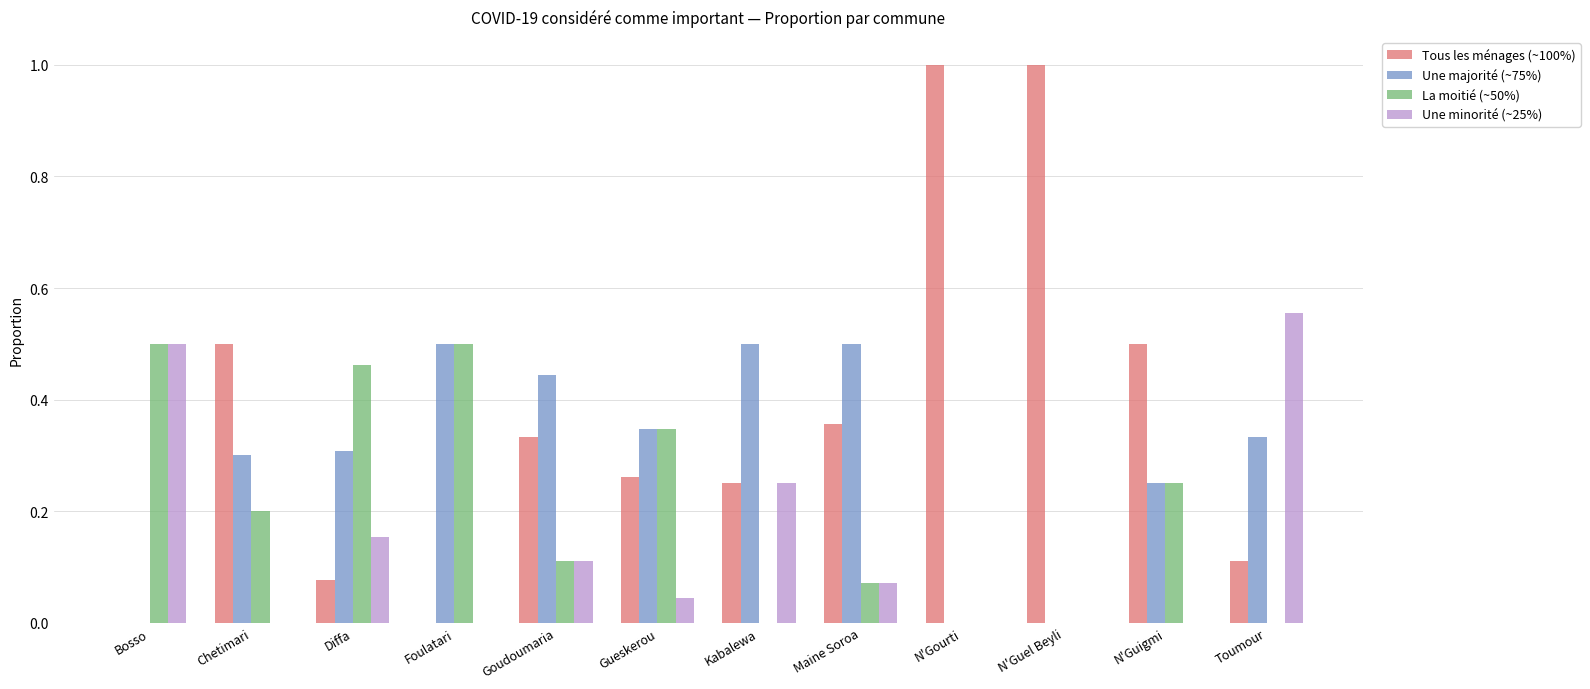

Which series has the largest total across all categories?

Tous les ménages (~100%)